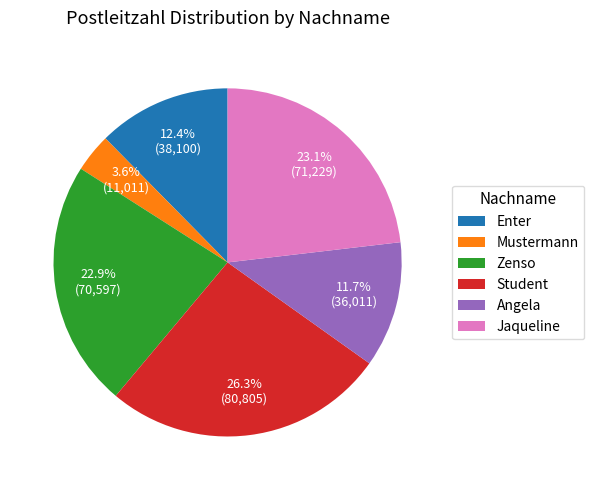

What is the ratio of the value at Enter to the value at Zenso?

0.5